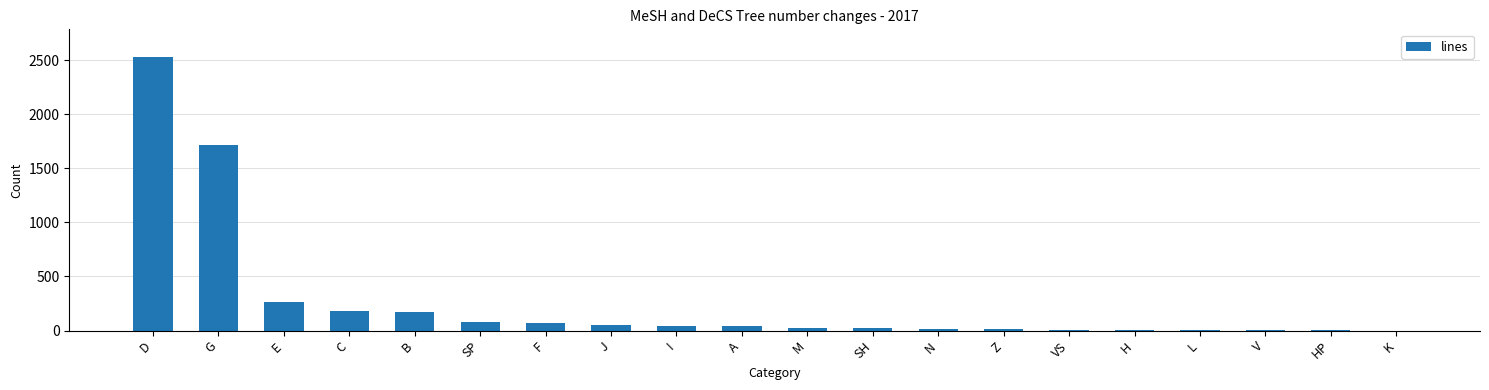

The value at C is 185. True or false?

True